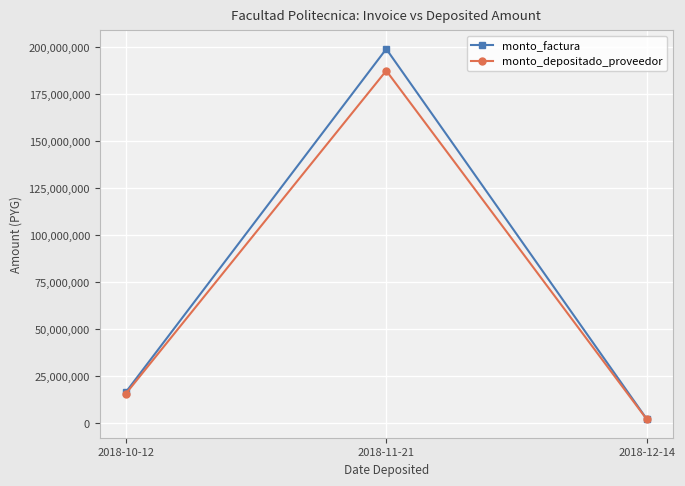

List the labels in order of monto_depositado_proveedor value, smallest first.

2018-12-14, 2018-10-12, 2018-11-21